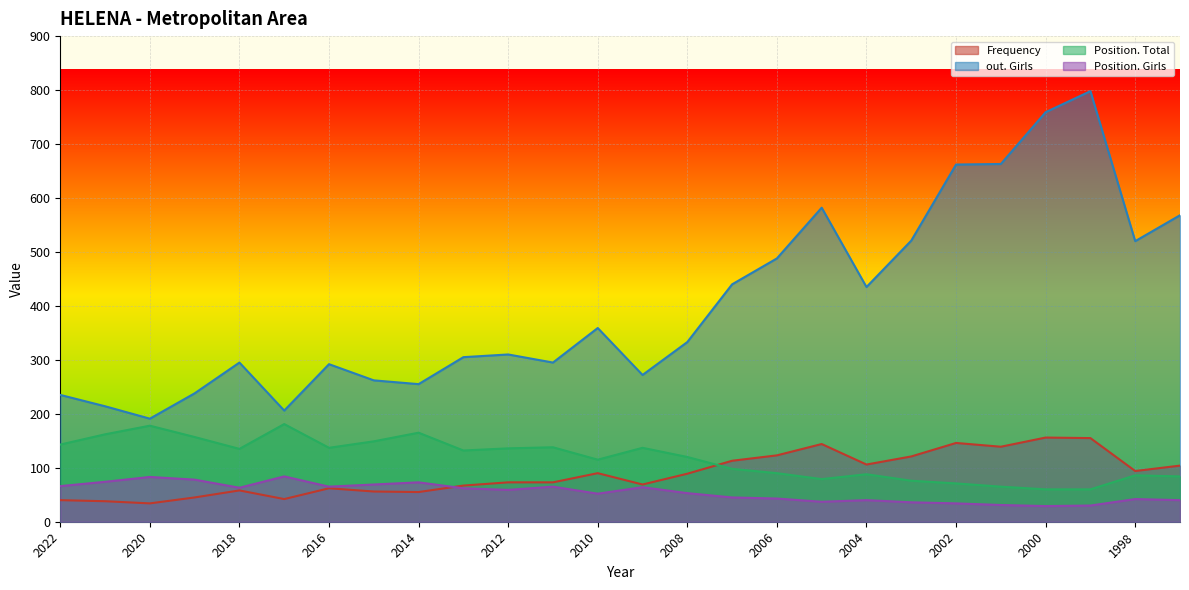

True or false: out. Girls and Position. Total cross at least once.

False